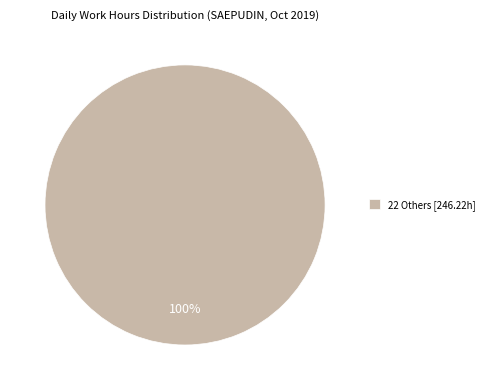

Rank the categories by value from highest to lowest.

22 Others [246.22h]